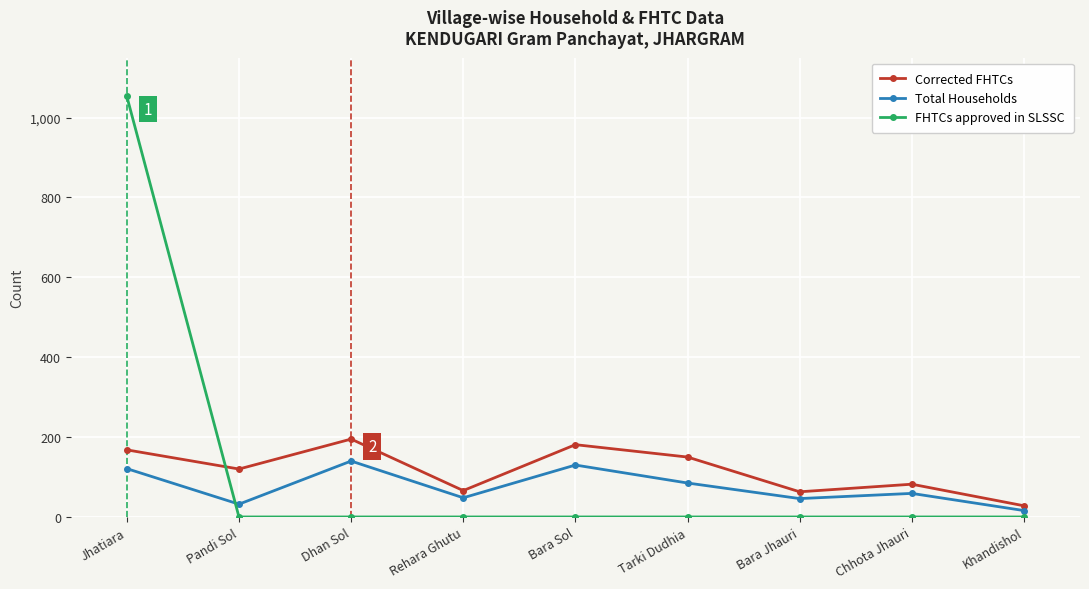

What is the difference between the Corrected FHTCs values at Dhan Sol and Jhatiara?

27